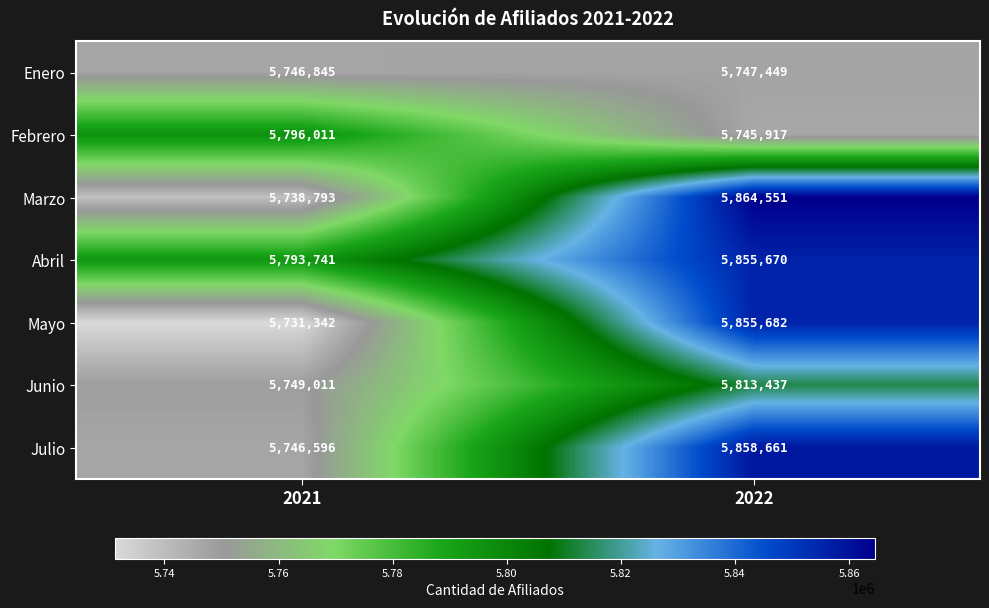

Count the number of categories in the chart.

2